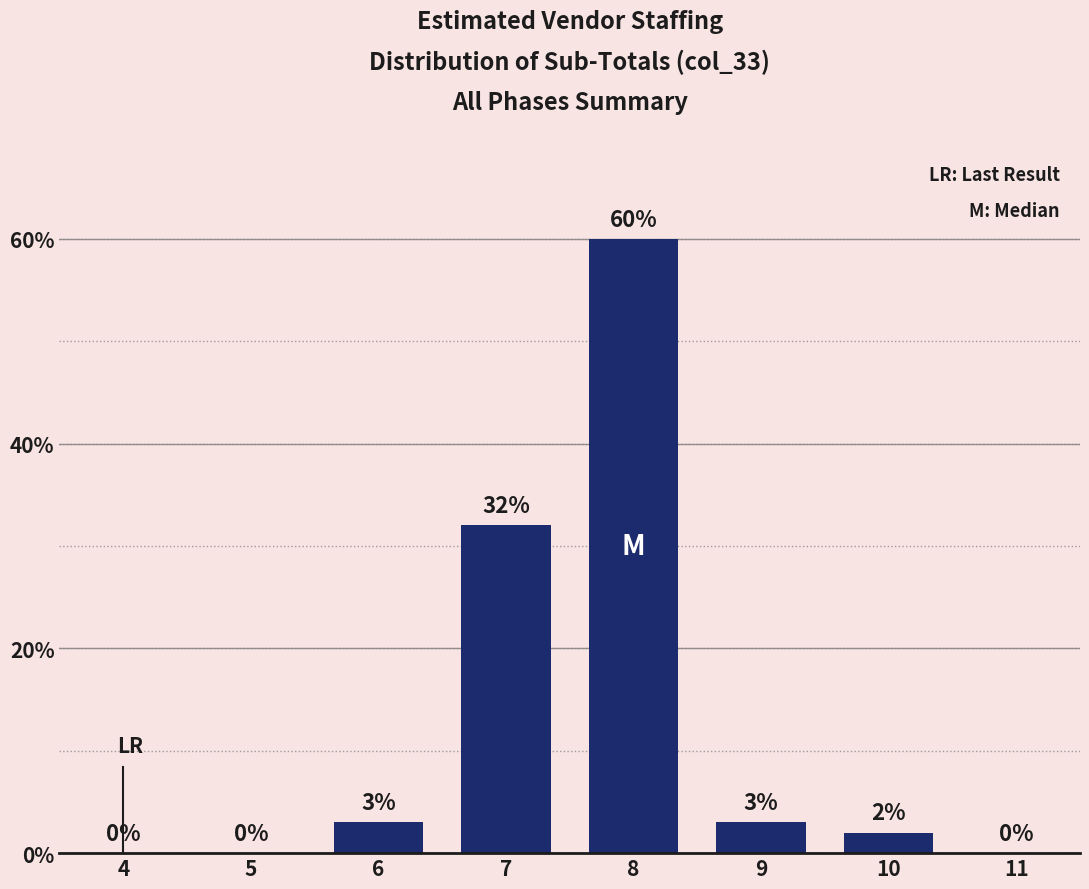

Reading left to right, what are all the values shown in this chart?

4=0	5=0	6=3	7=32	8=60	9=3	10=2	11=0